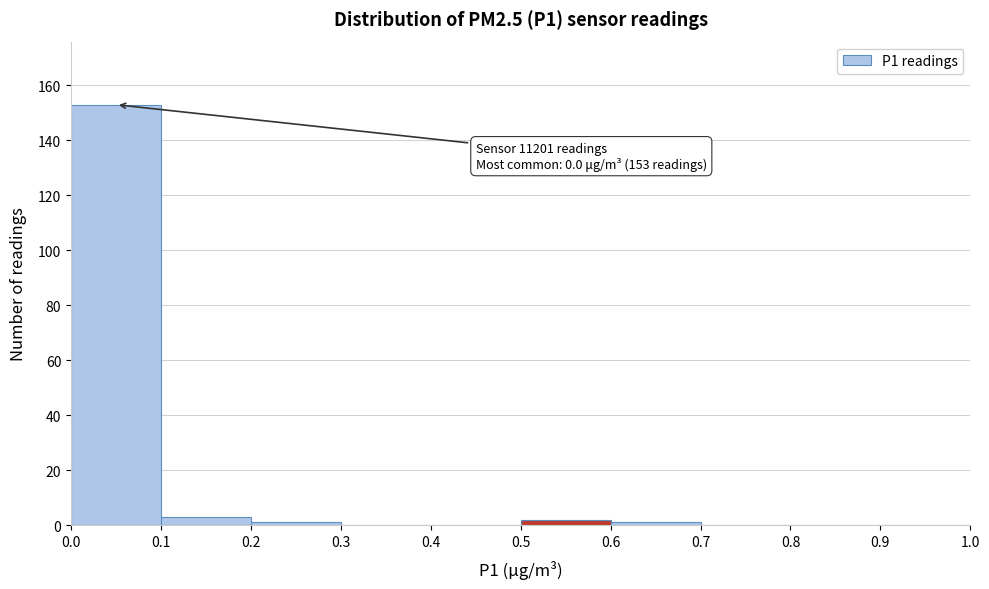

Over which range of the x-axis is the bar tallest?

0.0 to 0.1